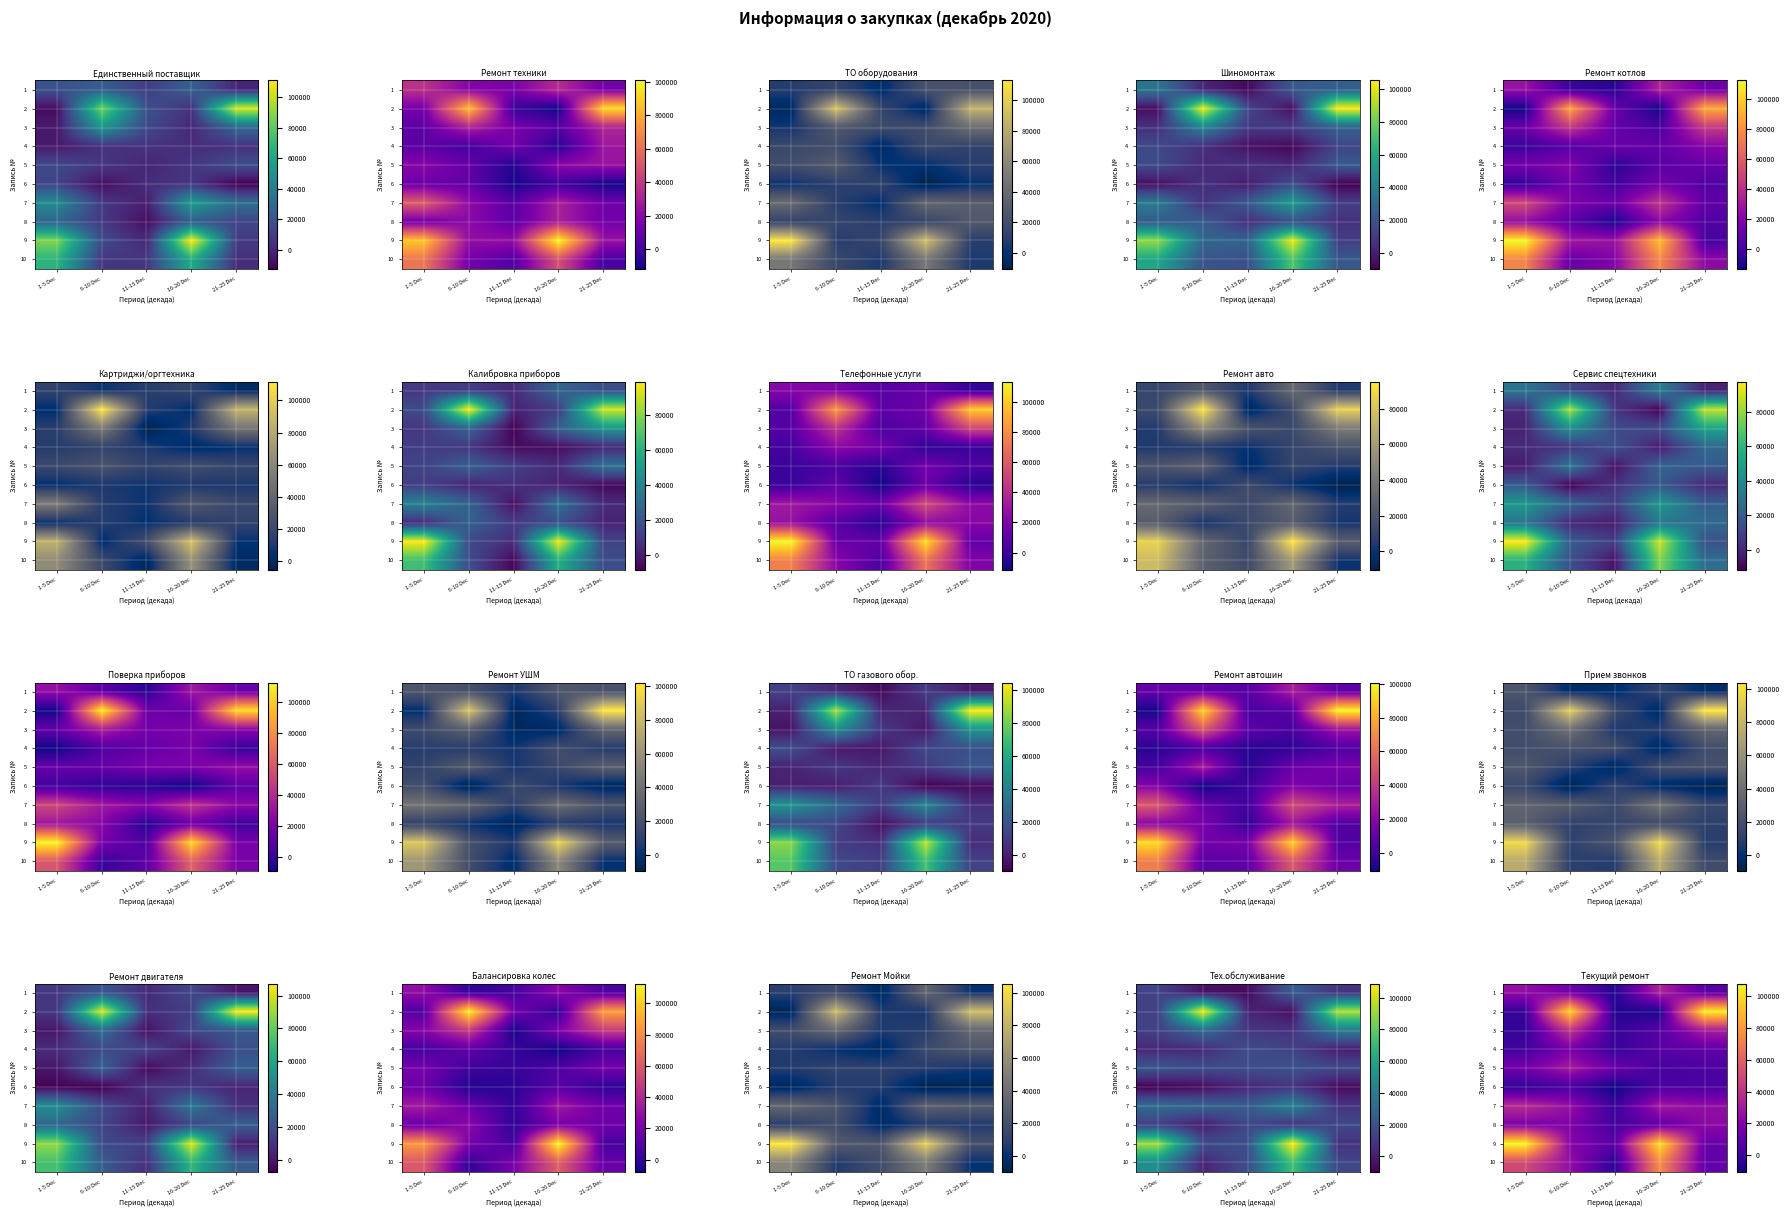

Which category has the highest value in the 8 series?

21-25 Dec